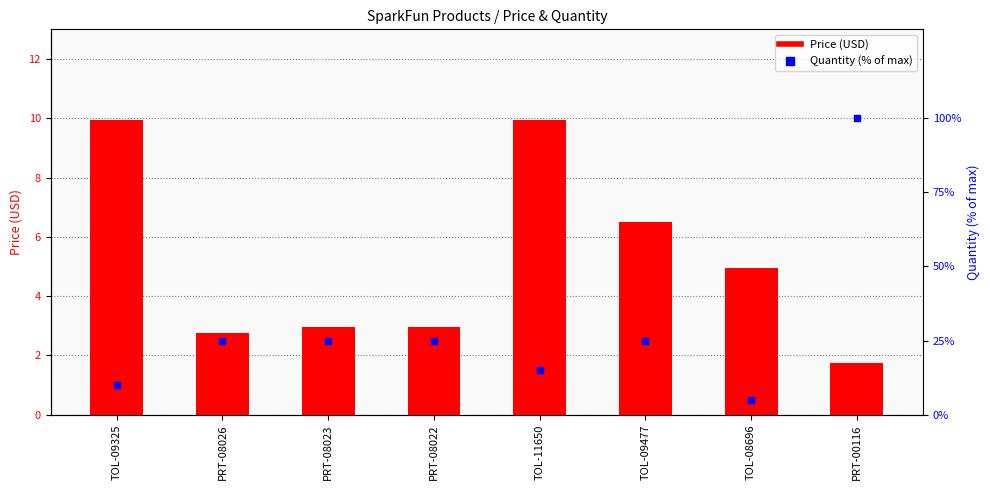

Which series reaches the minimum Y coordinate?

Price (USD)